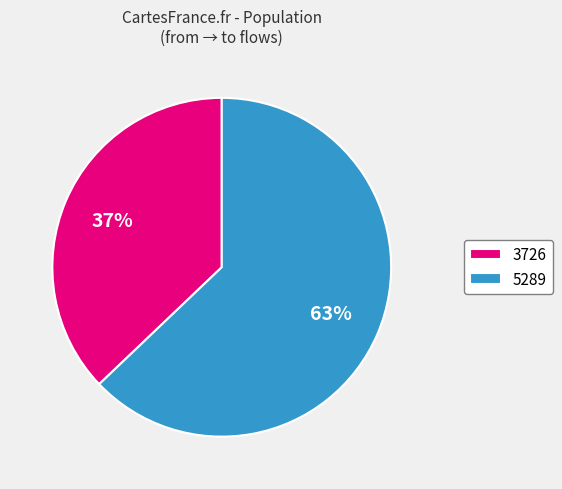

The 3726 slice represents 31% of the pie. True or false?

False